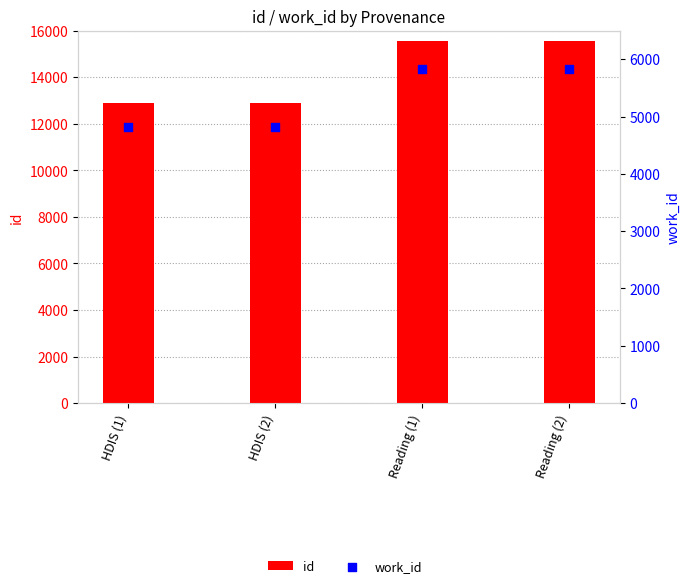

Which series reaches the maximum Y coordinate?

id